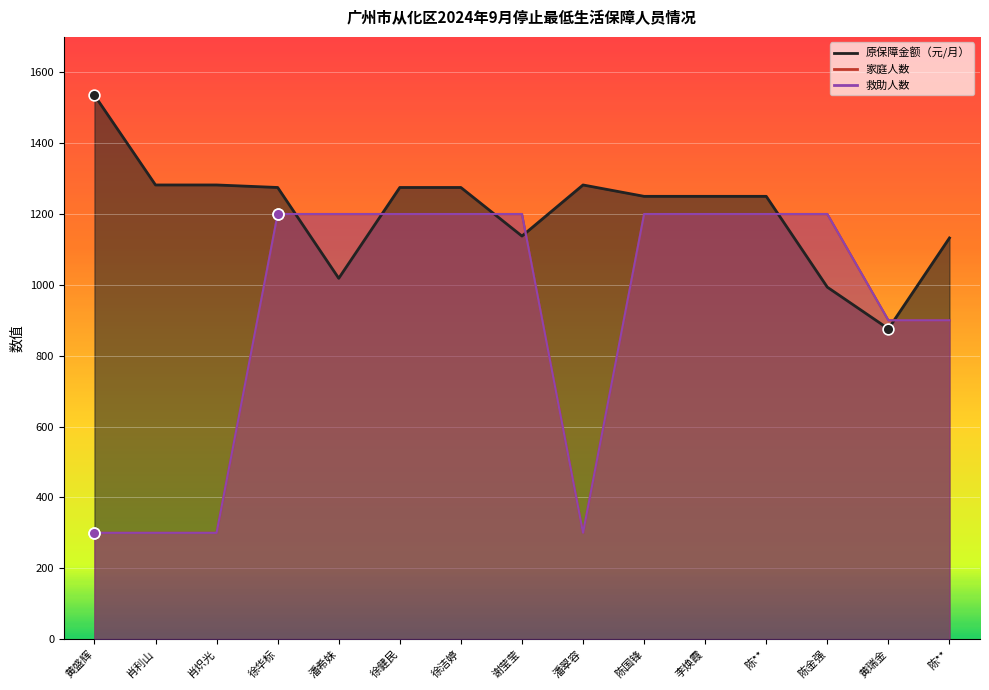

What is the total value across all series at 徐华标?

3674.9